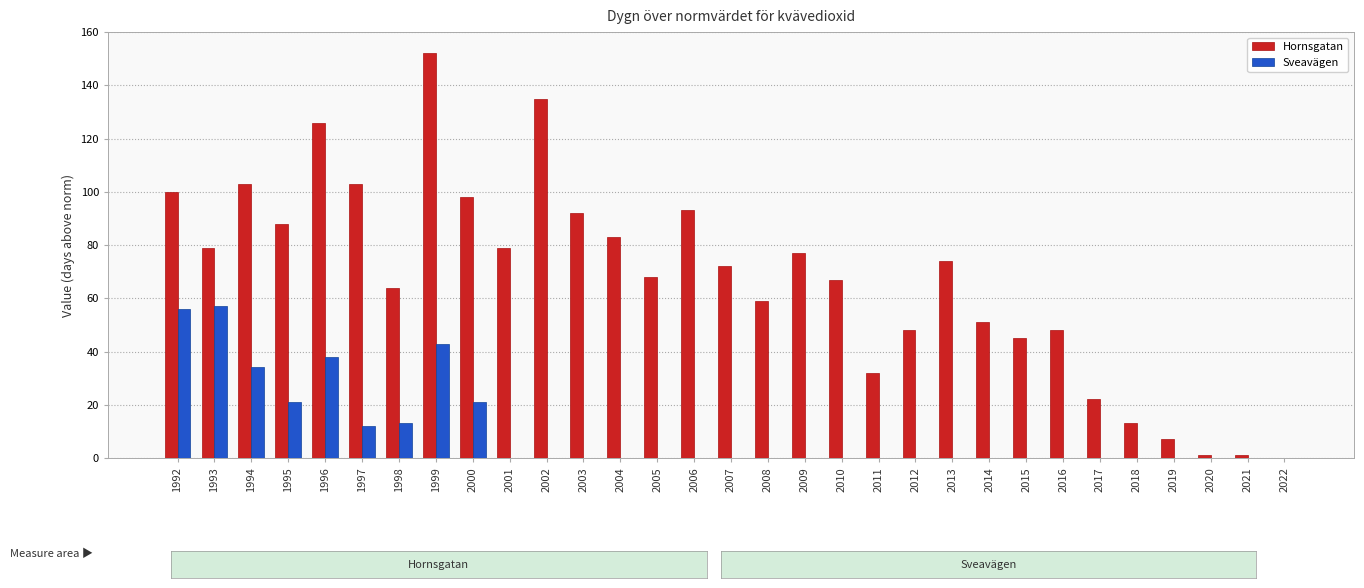

Reading right to left, what are all the values shown in this chart?

Hornsgatan: 2022=0	2021=1	2020=1	2019=7	2018=13	2017=22	2016=48	2015=45	2014=51	2013=74	2012=48	2011=32	2010=67	2009=77	2008=59	2007=72	2006=93	2005=68	2004=83	2003=92	2002=135	2001=79	2000=98	1999=152	1998=64	1997=103	1996=126	1995=88	1994=103	1993=79	1992=100
Sveavägen: 2022=0	2021=0	2020=0	2019=0	2018=0	2017=0	2016=0	2015=0	2014=0	2013=0	2012=0	2011=0	2010=0	2009=0	2008=0	2007=0	2006=0	2005=0	2004=0	2003=0	2002=0	2001=0	2000=21	1999=43	1998=13	1997=12	1996=38	1995=21	1994=34	1993=57	1992=56